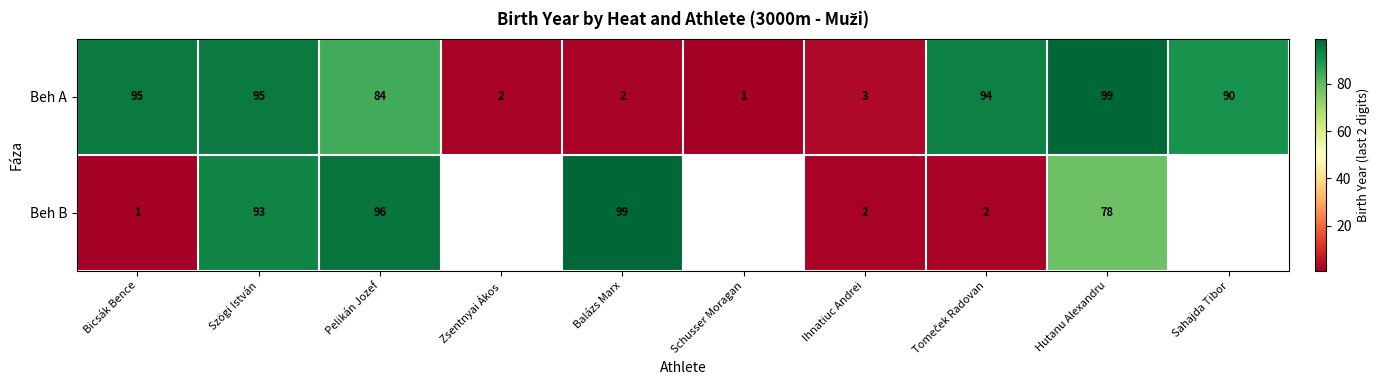

At how many categories does at least one series exceed 86?

7